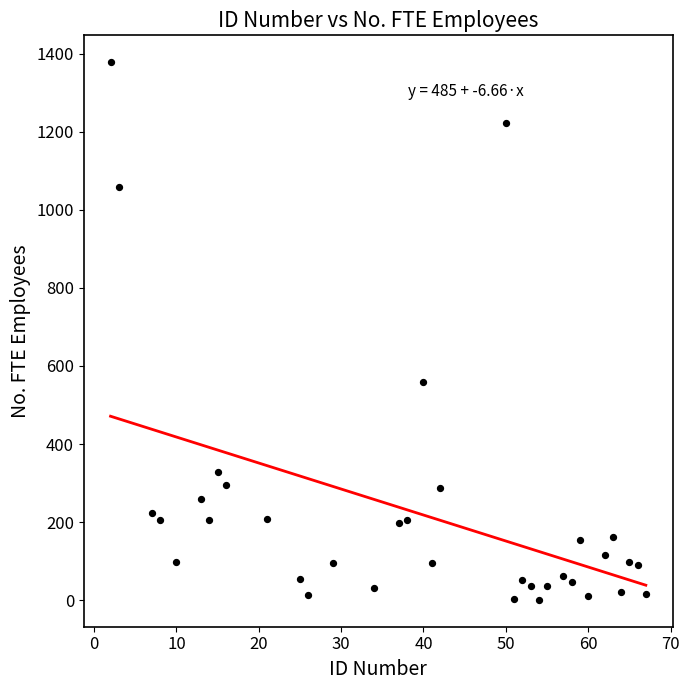

What is the range of Y values (max minus min)?

1377.0